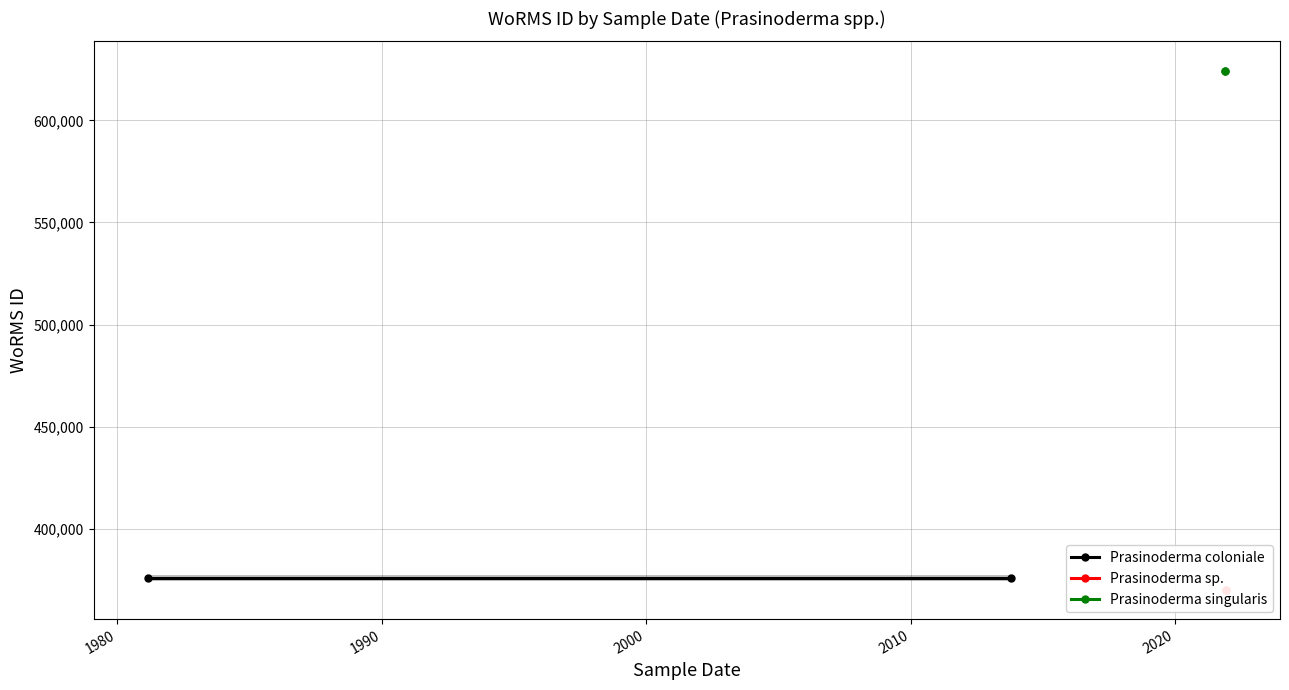

What is the minimum value for Prasinoderma singularis?

624302